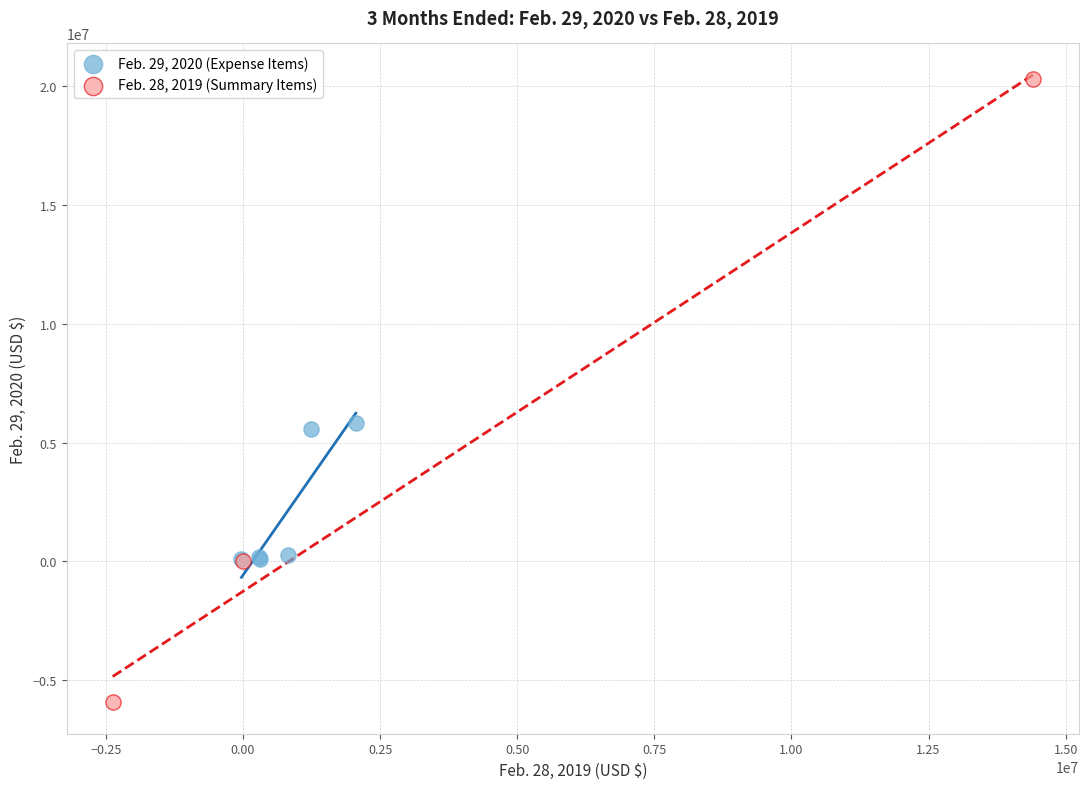

Which series has the largest Y range (max minus min)?

Feb. 28, 2019 (Summary Items)